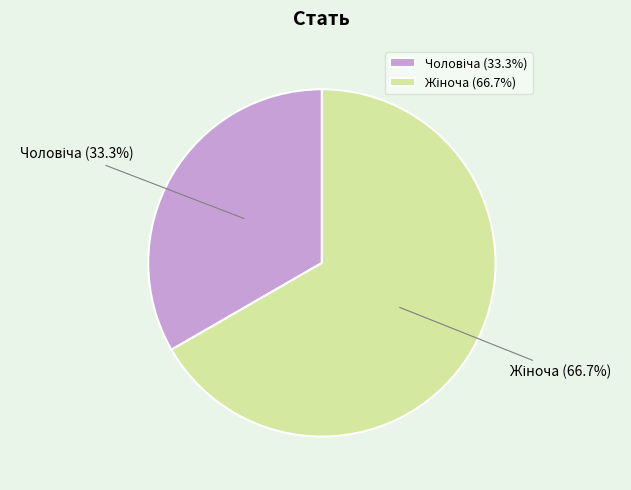

Is there any slice that represents more than half of the pie?

Yes